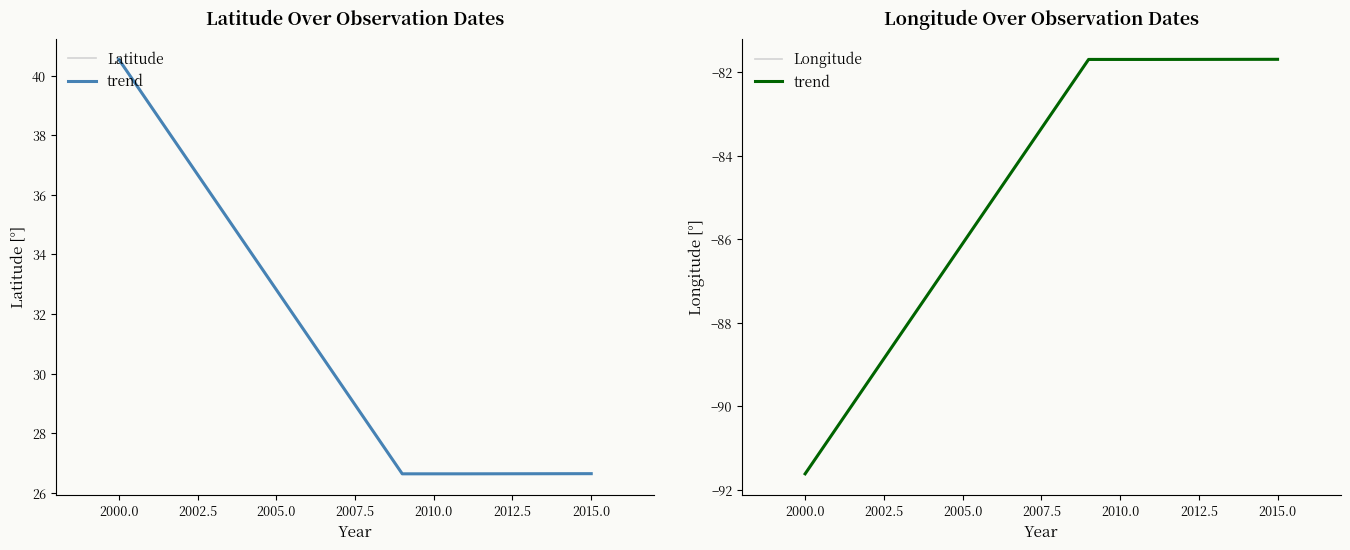

True or false: Latitude has a value of 7.3 at 2015.0.

False